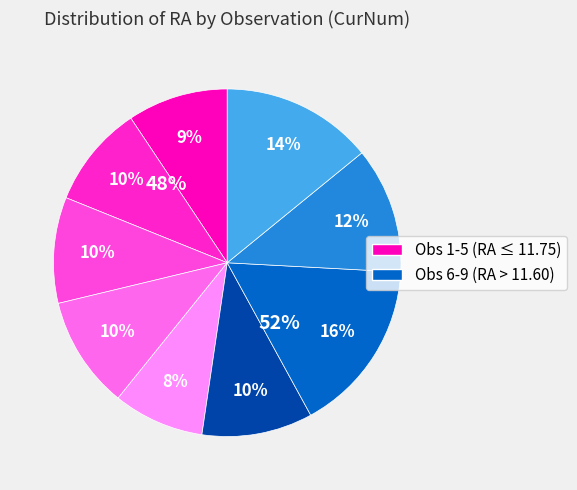

To the nearest percent, what portion does 8 represent?

12%